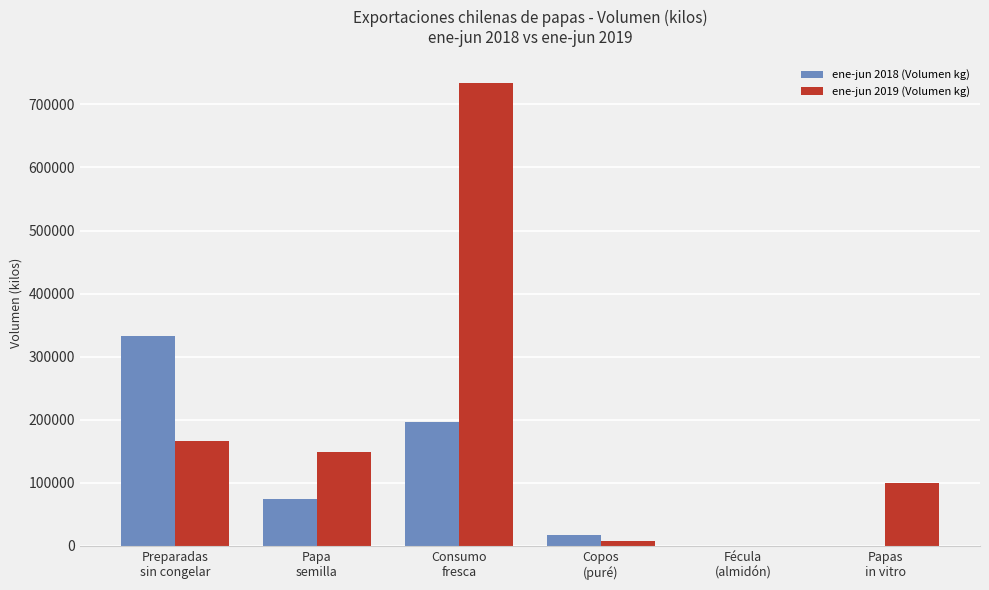

The value of ene-jun 2019 (Volumen kg) at Preparadas
sin congelar is 290434.9. True or false?

False